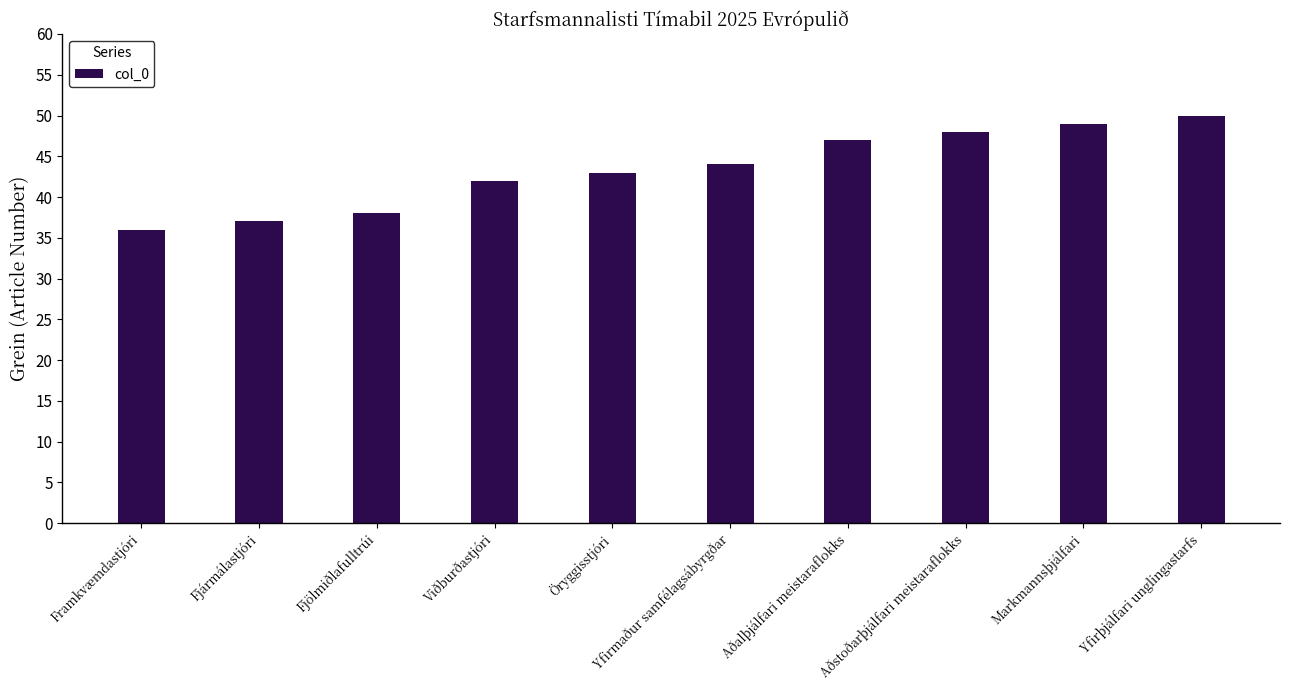

Rank the categories by value from highest to lowest.

Yfirþjálfari unglingastarfs, Markmannsþjálfari, Aðstoðarþjálfari meistaraflokks, Aðalþjálfari meistaraflokks, Yfirmaður samfélagsábyrgðar, Öryggisstjóri, Viðburðastjóri, Fjölmiðlafulltrúi, Fjármálastjóri, Framkvæmdastjóri